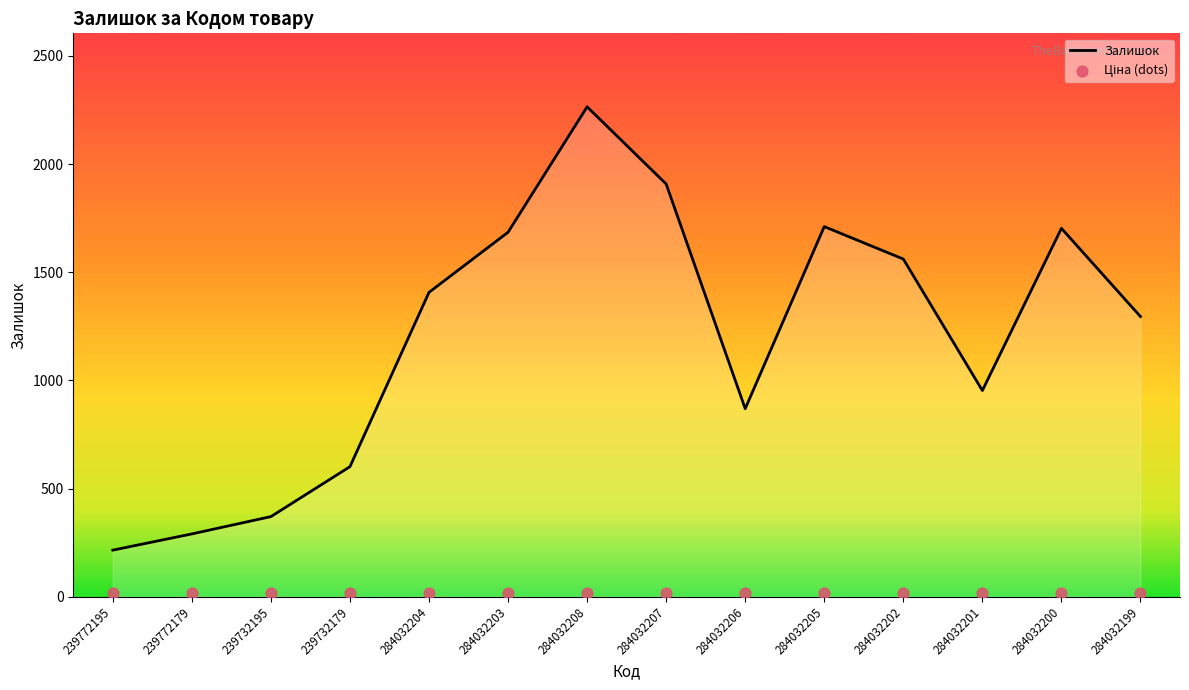

Which series contains the highest Y value?

Залишок